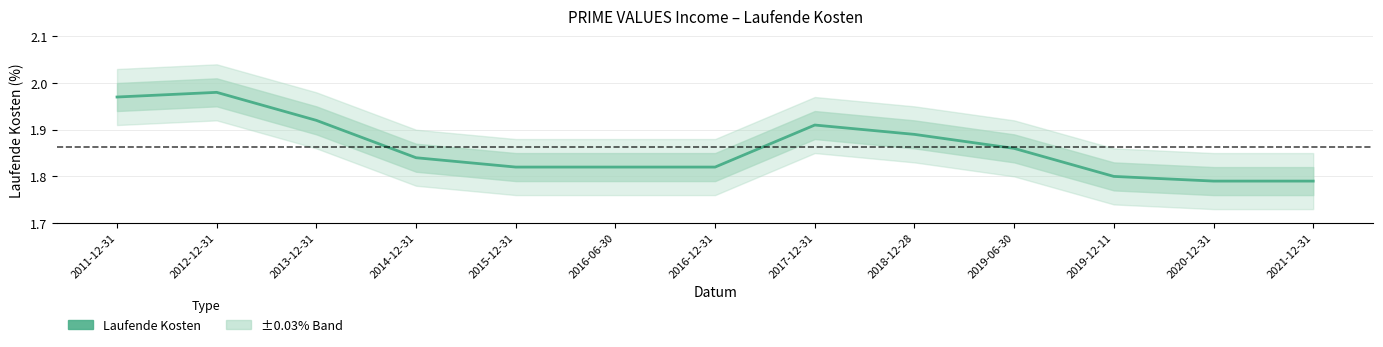

Rank the categories by value from highest to lowest.

2012-12-31, 2011-12-31, 2013-12-31, 2017-12-31, 2018-12-28, 2019-06-30, 2014-12-31, 2015-12-31, 2016-06-30, 2016-12-31, 2019-12-11, 2020-12-31, 2021-12-31